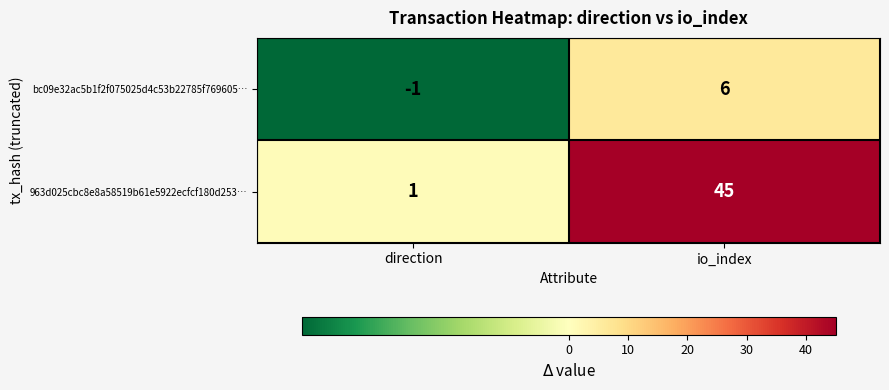

What is the difference between the 963d025cbc8e8a58519b61e5922ecfcf180d253… values at io_index and direction?

44